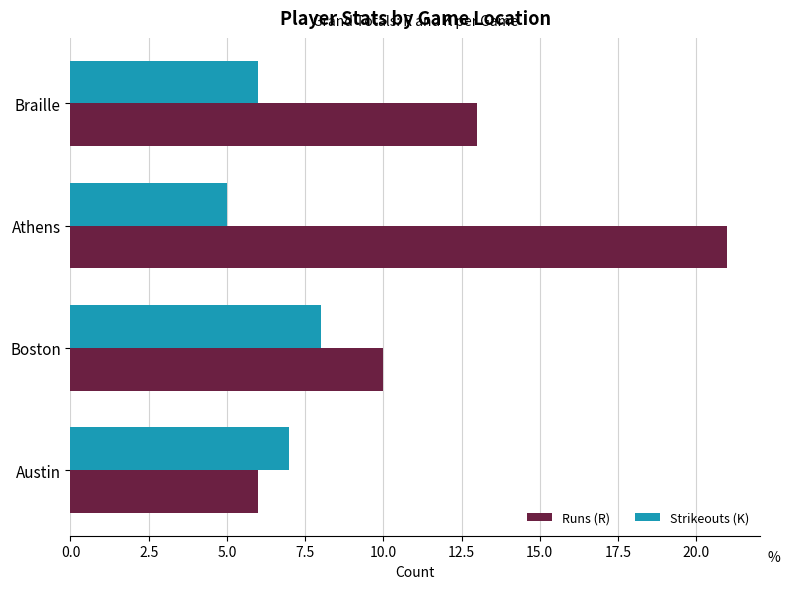

What is the spread (max minus min) of values at Braille?

7